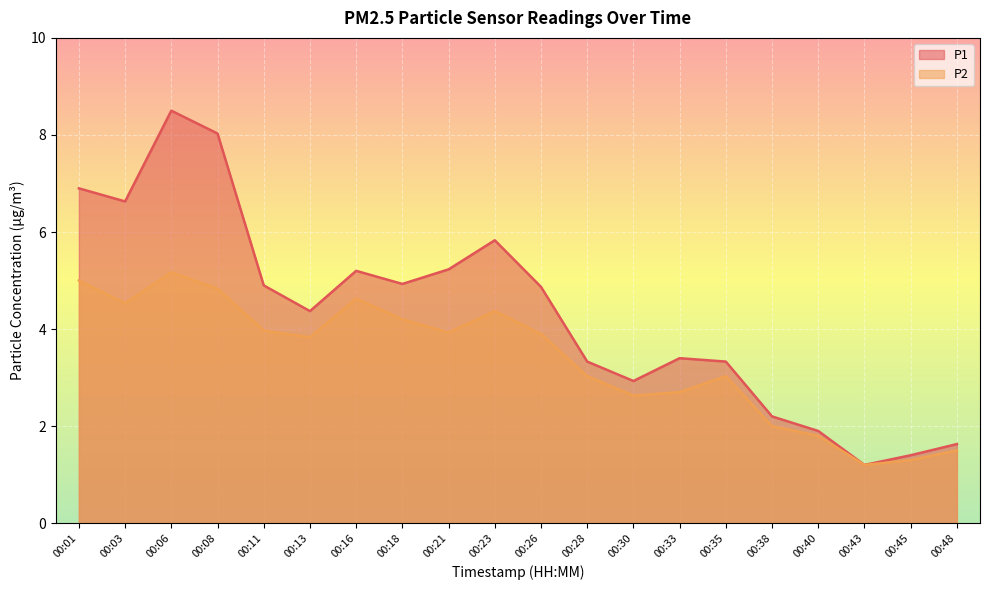

Which series has the largest total across all categories?

P1